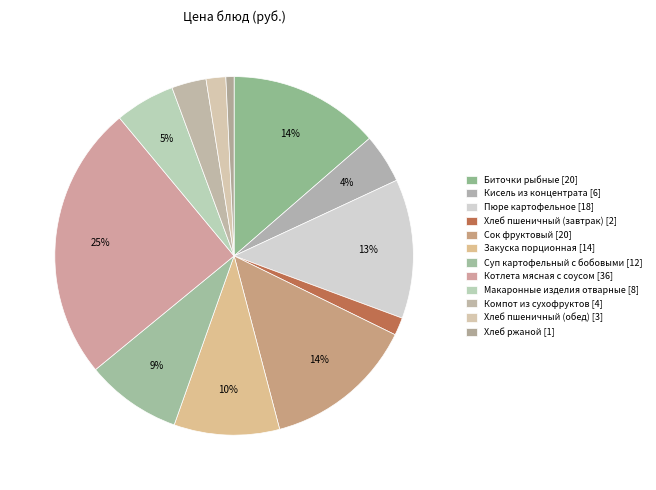

To the nearest percent, what is the average slice percentage?

8%